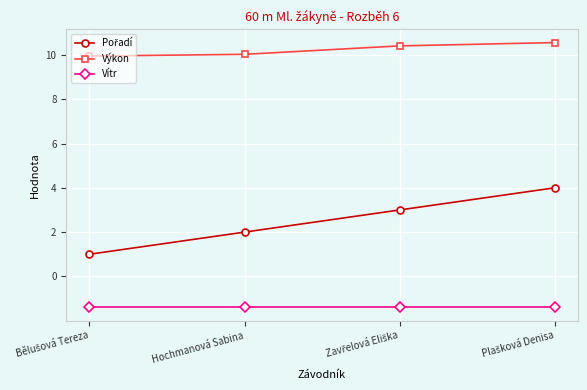

What is the label of the 2nd point from the left?

Hochmanová Sabina